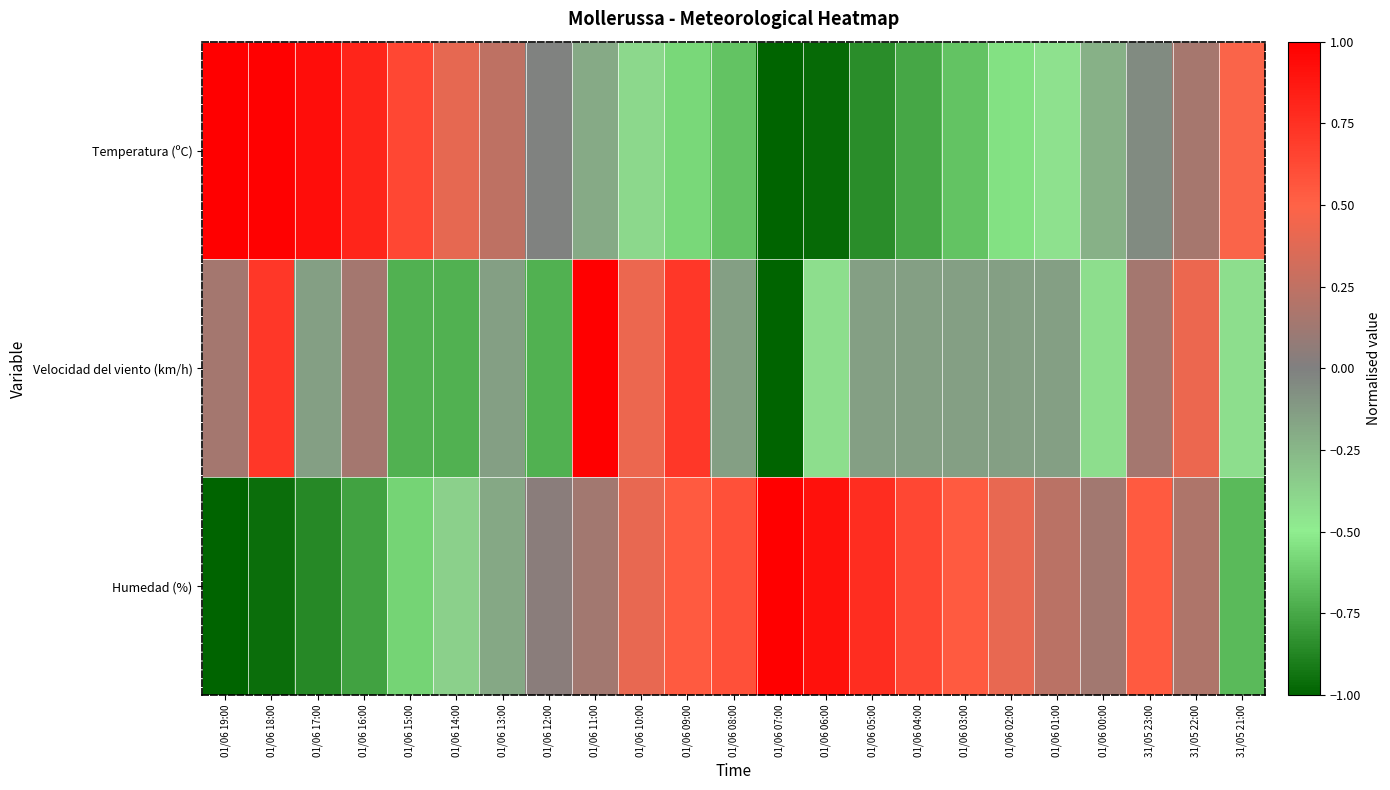

What is the total value across all series at 01/06 15:00?

-0.7